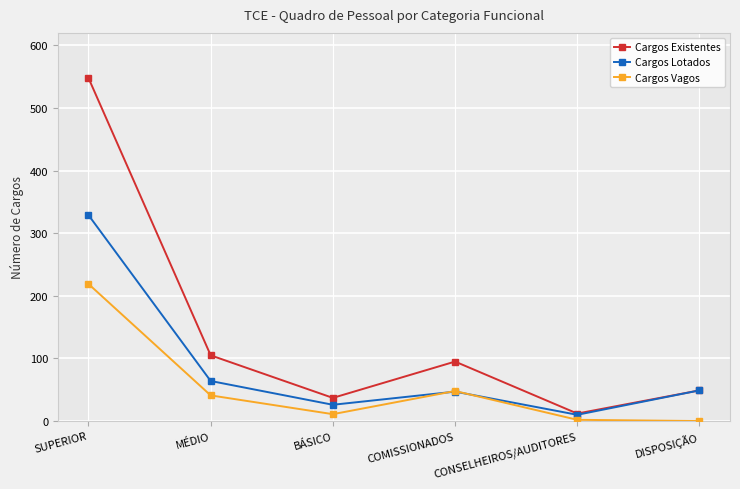

True or false: Cargos Existentes has more than 1 points higher than both neighbors.

False